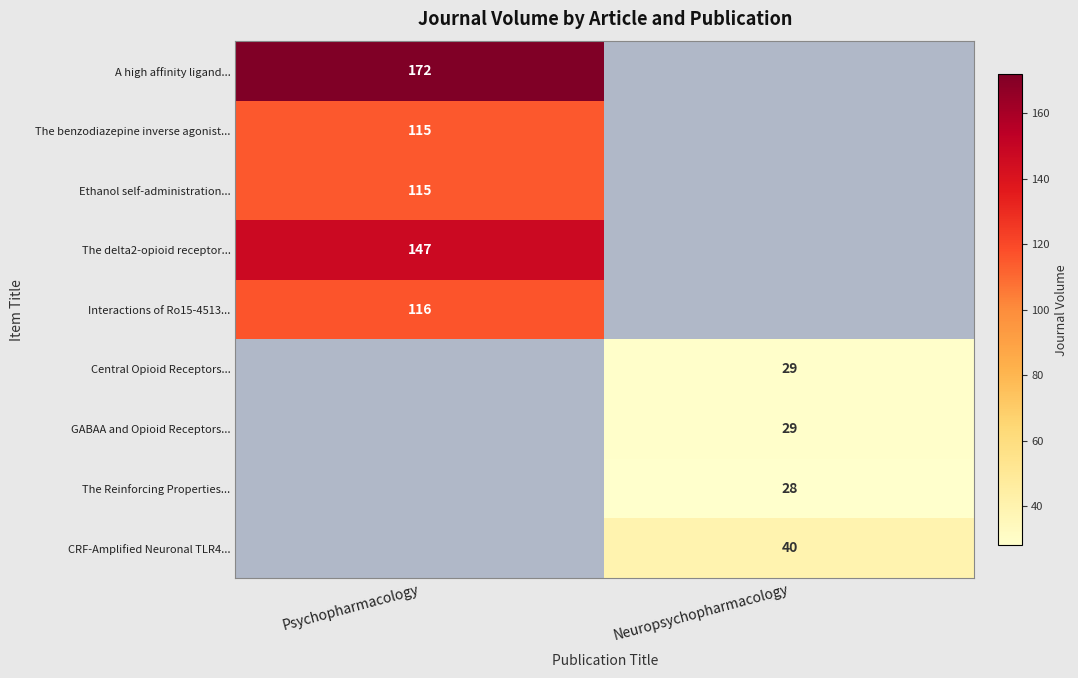

Is the value of Ethanol self-administration... at Psychopharmacology greater than the value of CRF-Amplified Neuronal TLR4... at Neuropsychopharmacology?

Yes